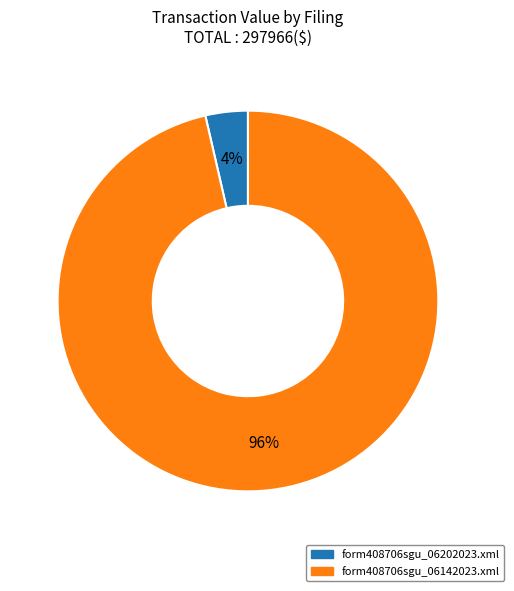

To the nearest percent, what portion does form408706sgu_06202023.xml represent?

4%